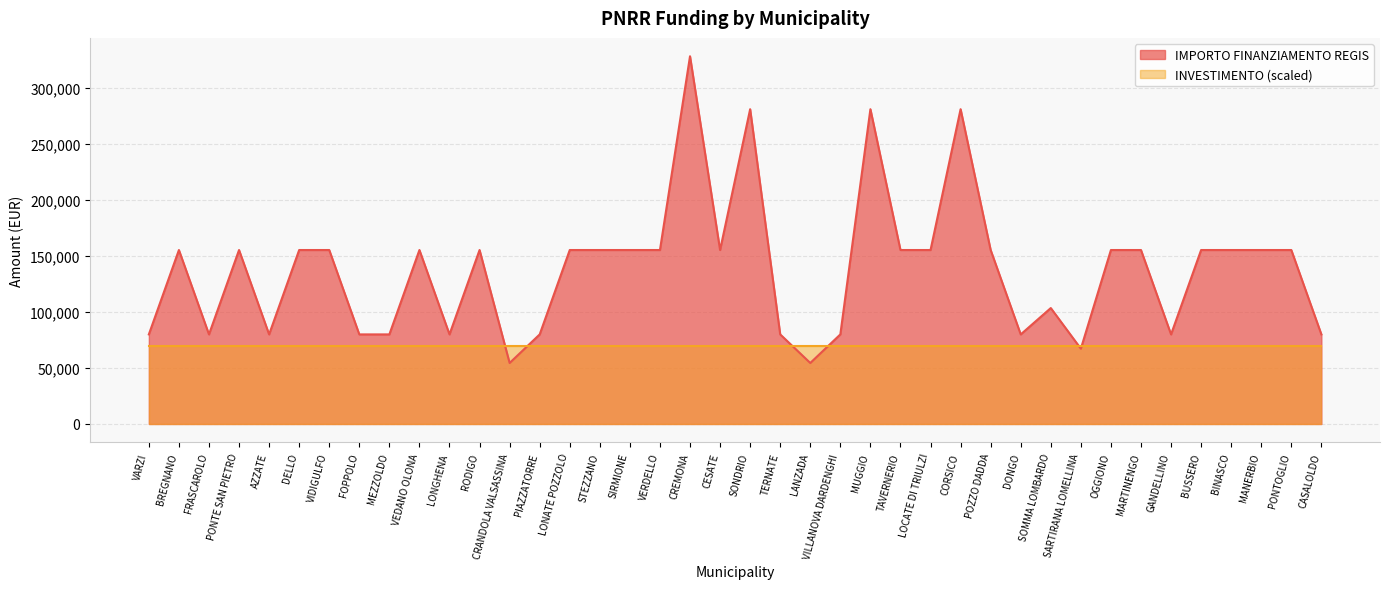

How many lines are shown in the chart?

2